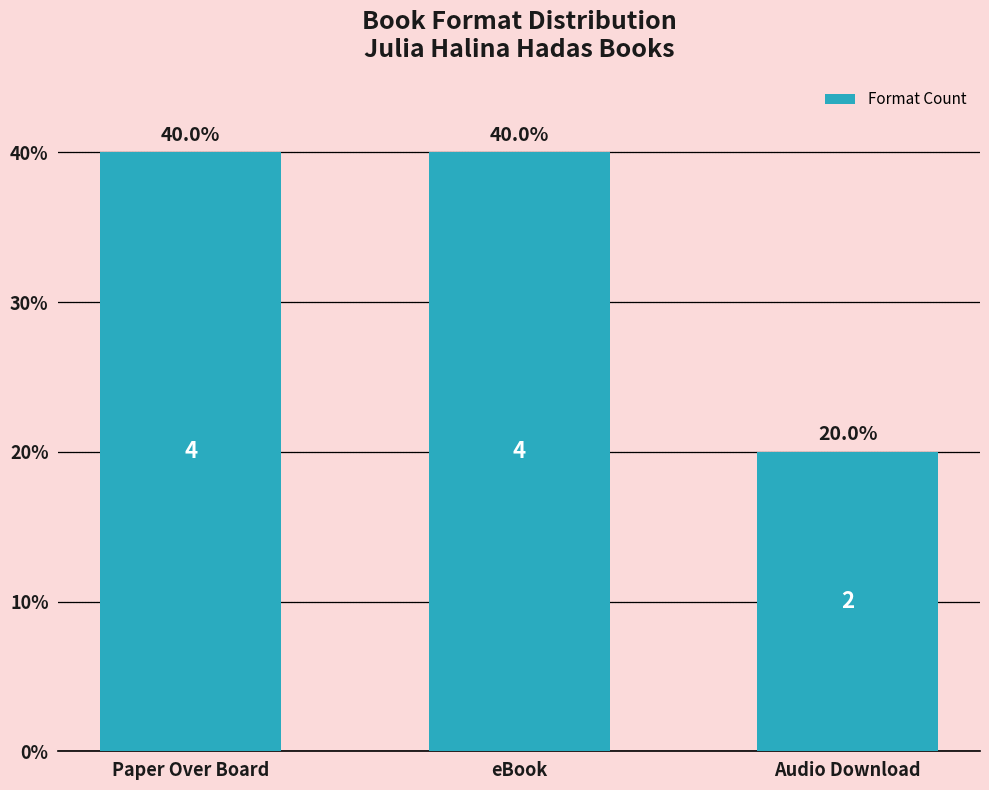

True or false: the data shows 14 at eBook.

False